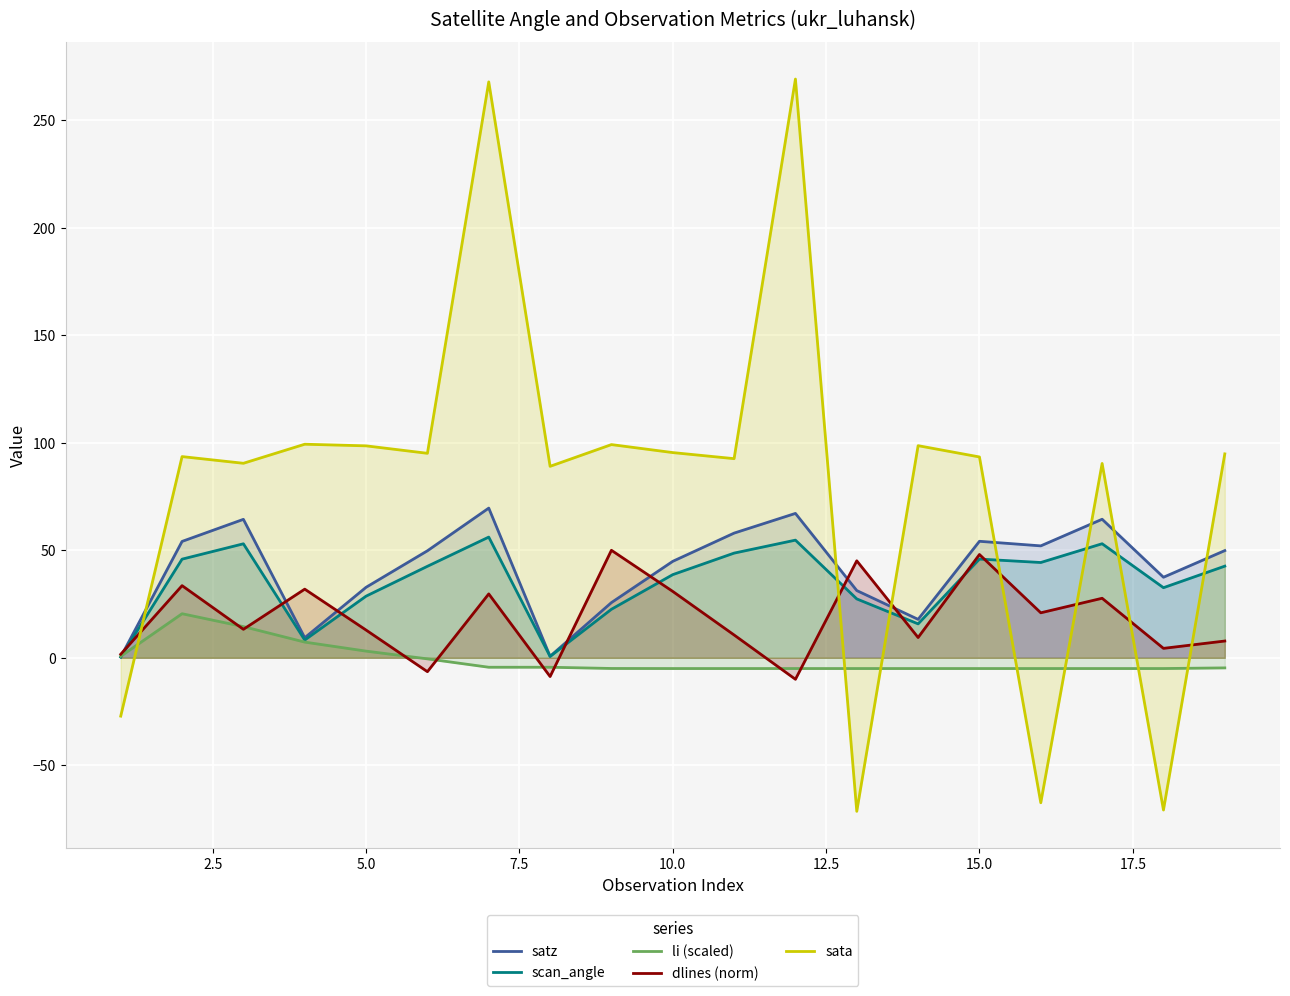

Which series has the largest total across all categories?

sata